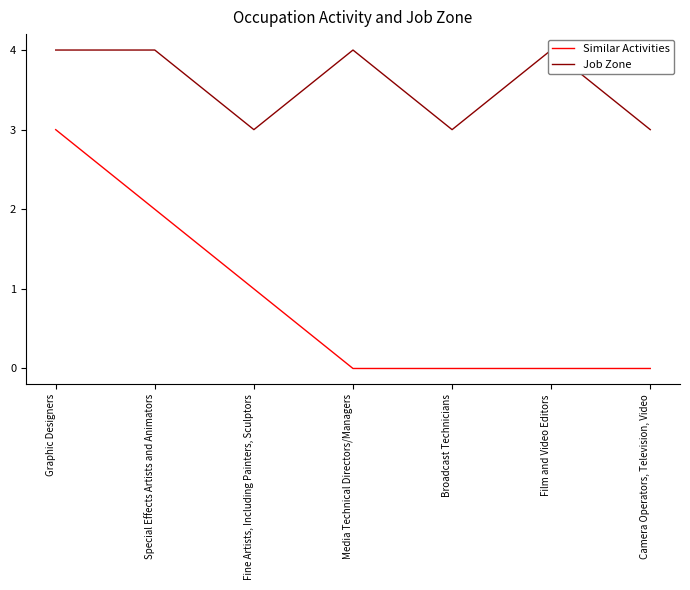

How many data points does each series have?

7